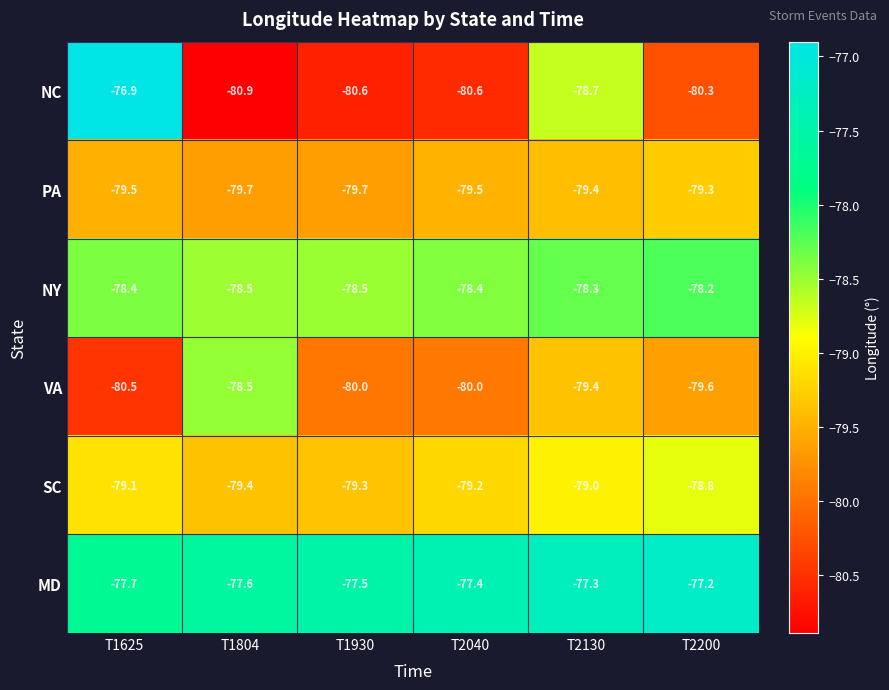

Rank the series at T2200 from lowest to highest value.

NC, VA, PA, SC, NY, MD